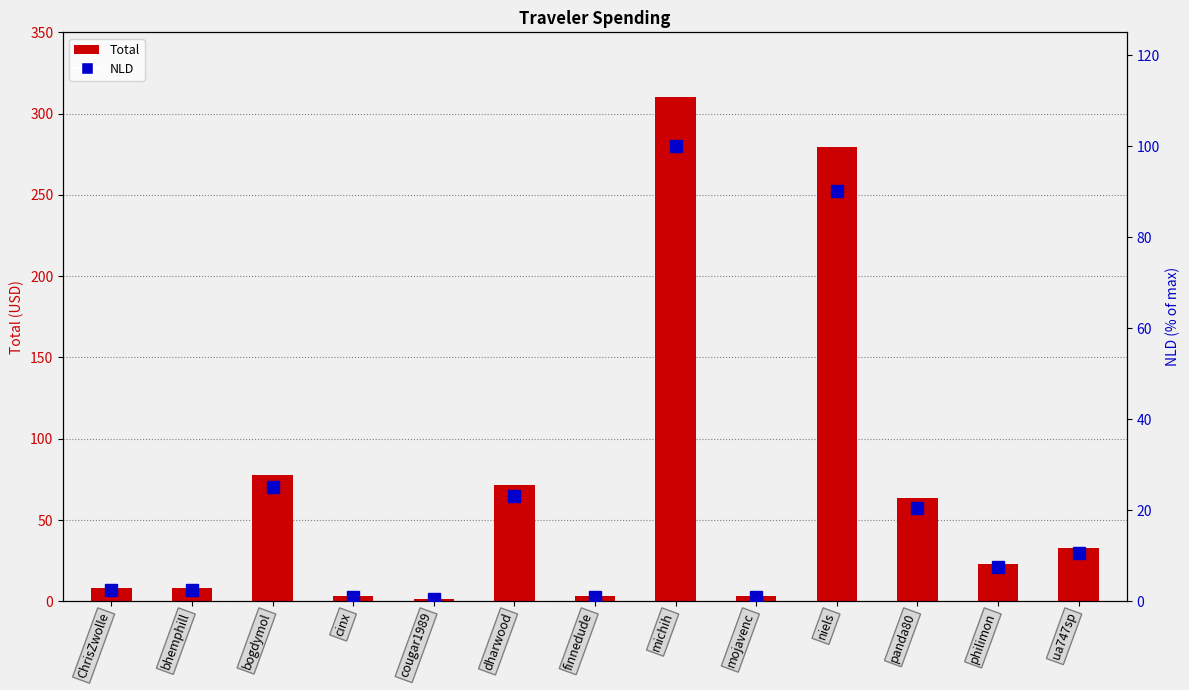

Reading right to left, transcribe all the data shown in this chart.

Total: ua747sp=32.7	philimon=23.2	panda80=63.7	niels=279.7	mojavenc=3.2	michih=310.1	finnedude=3.2	dharwood=71.8	cougar1989=1.6	cinx=3.1	bogdymol=77.7	bhemphill=8.0	ChrisZwolle=8.0
NLD: ua747sp=10.6	philimon=7.5	panda80=20.5	niels=90.2	mojavenc=1.0	michih=100.0	finnedude=1.0	dharwood=23.2	cougar1989=0.5	cinx=1.0	bogdymol=25.1	bhemphill=2.6	ChrisZwolle=2.6